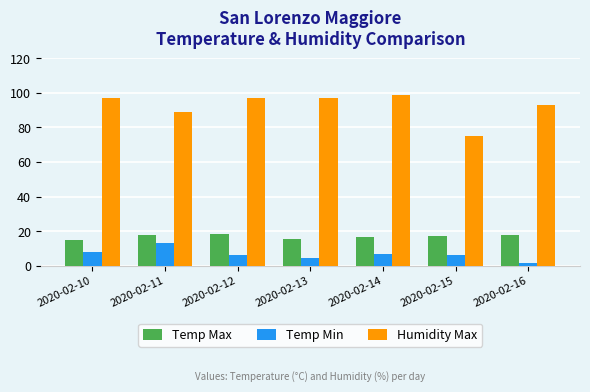

Is it true that Temp Max equals 4.1 at 2020-02-14?

False